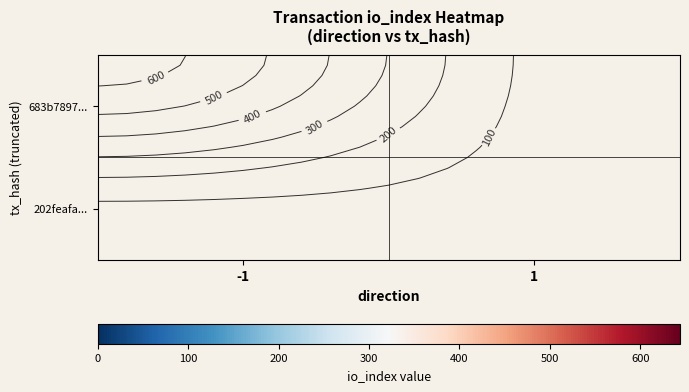

At -1, list the series in order from smallest to largest.

683b7897..., 202feafa...